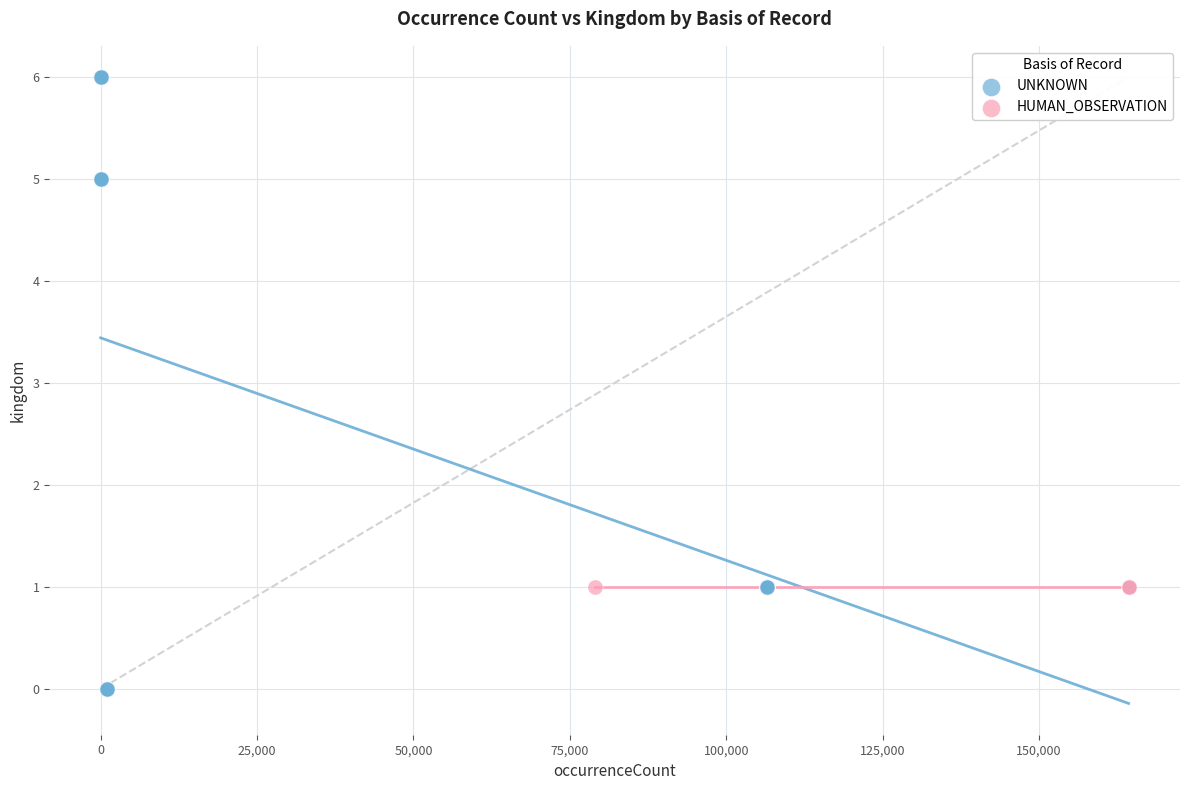

Which series reaches the minimum Y coordinate?

UNKNOWN